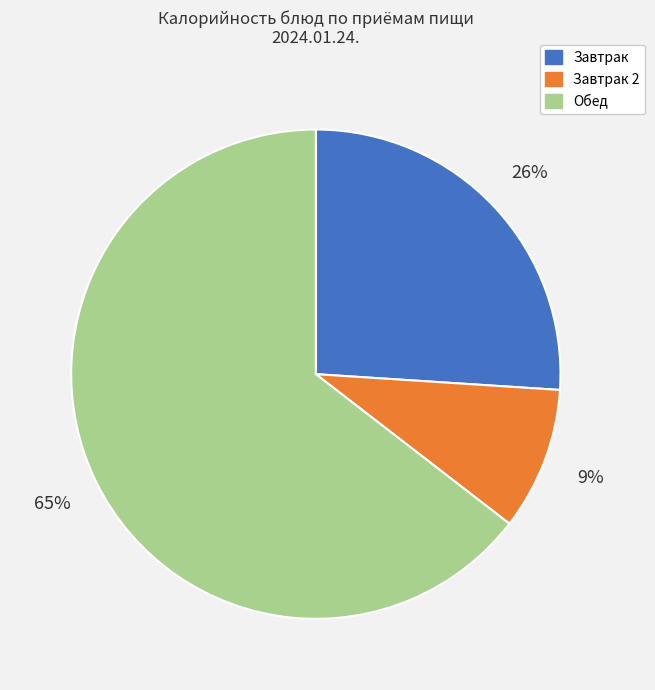

Rank the categories by value from lowest to highest.

Завтрак 2, Завтрак, Обед